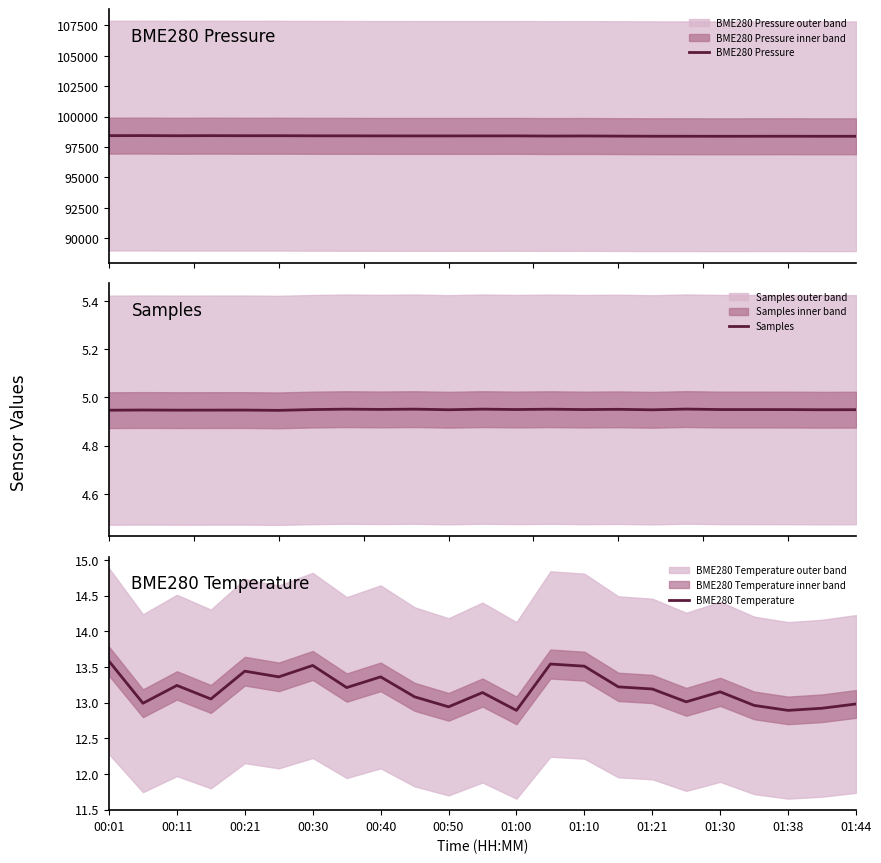

In BME280 Pressure, how many points are higher than both neighbors (excluding endpoints)?

6